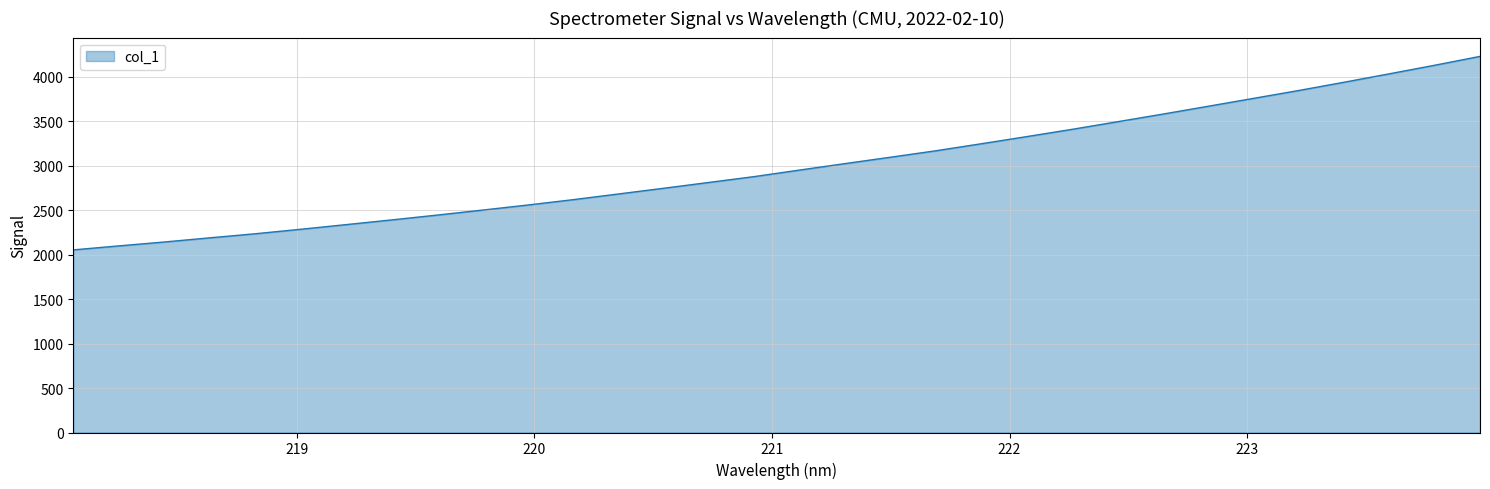

What is the difference between the maximum and minimum values?

2176.2